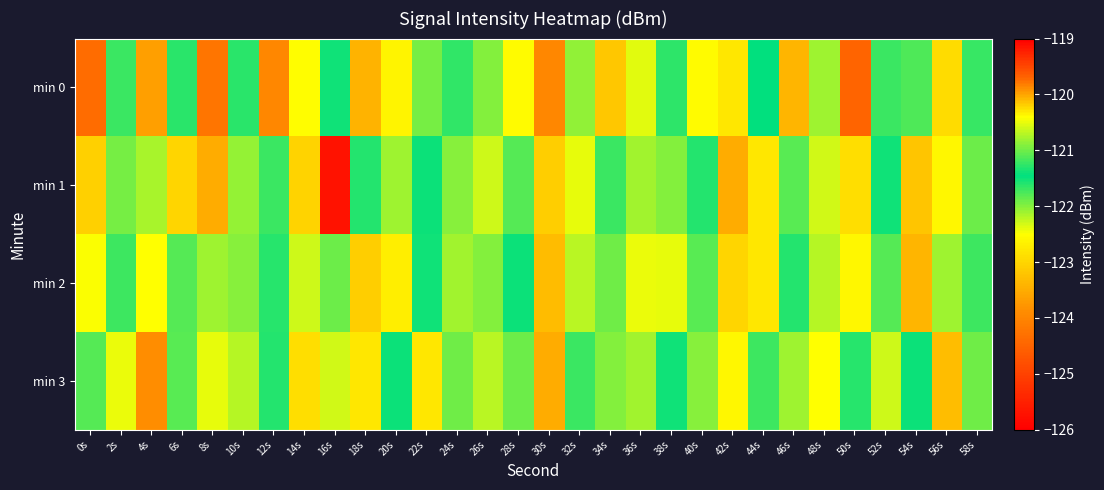

Reading left to right, transcribe all the data shown in this chart.

min 0: 0s=-124.4	2s=-121.7	4s=-120.0	6s=-121.3	8s=-119.8	10s=-121.3	12s=-119.9	14s=-122.5	16s=-121.4	18s=-123.4	20s=-122.6	22s=-121.9	24s=-121.3	26s=-122.0	28s=-122.5	30s=-124.0	32s=-122.0	34s=-123.2	36s=-122.4	38s=-121.6	40s=-122.6	42s=-122.8	44s=-121.5	46s=-123.4	48s=-122.1	50s=-119.7	52s=-121.7	54s=-121.8	56s=-122.9	58s=-121.2
min 1: 0s=-123.1	2s=-121.9	4s=-120.8	6s=-120.2	8s=-123.5	10s=-120.8	12s=-121.7	14s=-123.0	16s=-125.7	18s=-121.3	20s=-122.1	22s=-121.5	24s=-120.9	26s=-122.3	28s=-121.8	30s=-123.1	32s=-122.4	34s=-121.7	36s=-120.8	38s=-122.0	40s=-121.3	42s=-123.5	44s=-122.8	46s=-121.1	48s=-120.6	50s=-122.9	52s=-121.4	54s=-123.2	56s=-122.6	58s=-121.0
min 2: 0s=-122.5	2s=-121.2	4s=-120.4	6s=-121.8	8s=-122.1	10s=-120.9	12s=-121.6	14s=-122.3	16s=-121.0	18s=-123.1	20s=-122.7	22s=-121.4	24s=-120.8	26s=-122.0	28s=-121.5	30s=-123.3	32s=-122.2	34s=-121.9	36s=-120.5	38s=-122.4	40s=-121.1	42s=-123.0	44s=-122.8	46s=-121.3	48s=-120.7	50s=-122.6	52s=-121.8	54s=-123.4	56s=-122.1	58s=-121.2
min 3: 0s=-121.8	2s=-120.5	4s=-119.9	6s=-121.1	8s=-122.4	10s=-120.7	12s=-121.3	14s=-122.9	16s=-120.6	18s=-122.8	20s=-121.5	22s=-120.3	24s=-121.9	26s=-122.2	28s=-121.0	30s=-123.5	32s=-121.7	34s=-122.0	36s=-120.8	38s=-121.4	40s=-120.9	42s=-122.6	44s=-121.2	46s=-122.1	48s=-120.4	50s=-121.6	52s=-122.3	54s=-121.5	56s=-120.1	58s=-121.9